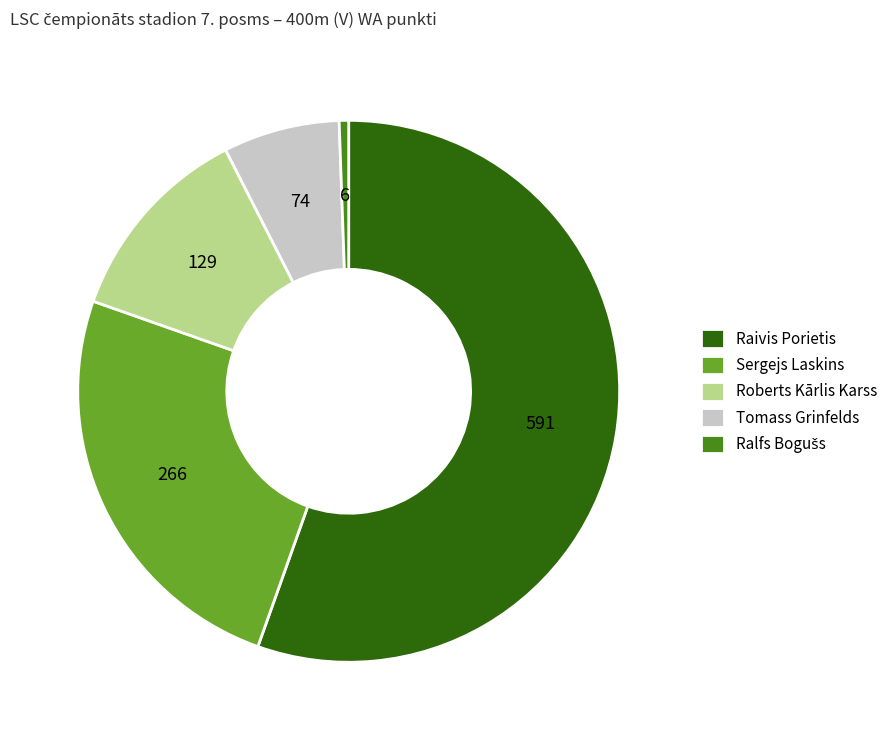

Which category has the biggest portion of the pie?

Raivis Porietis